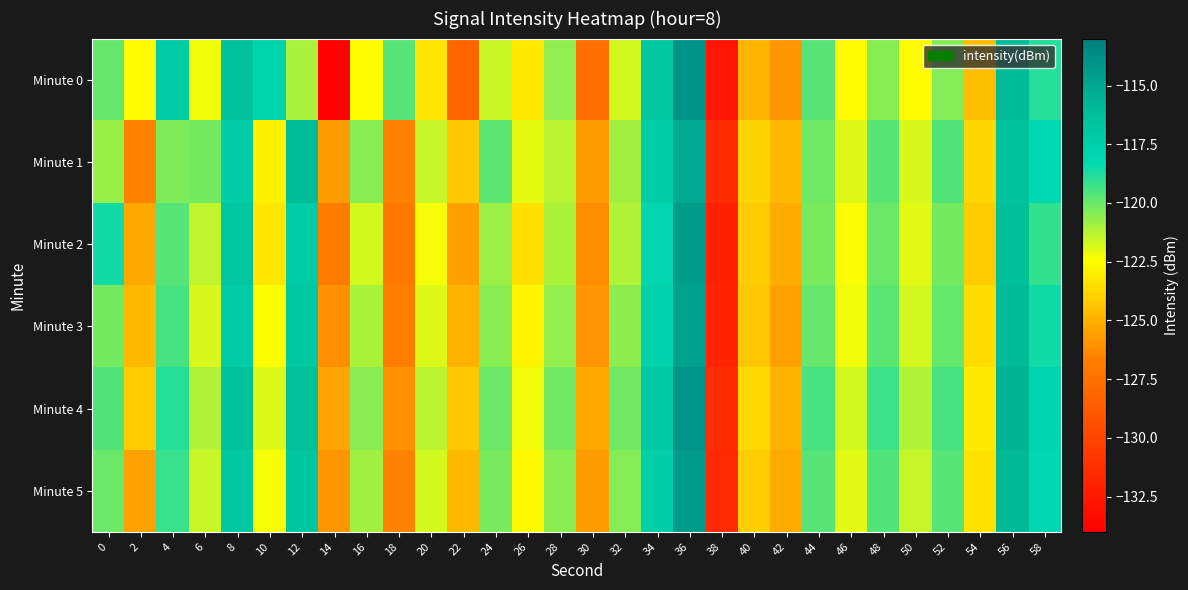

How many data points does each series have?

30